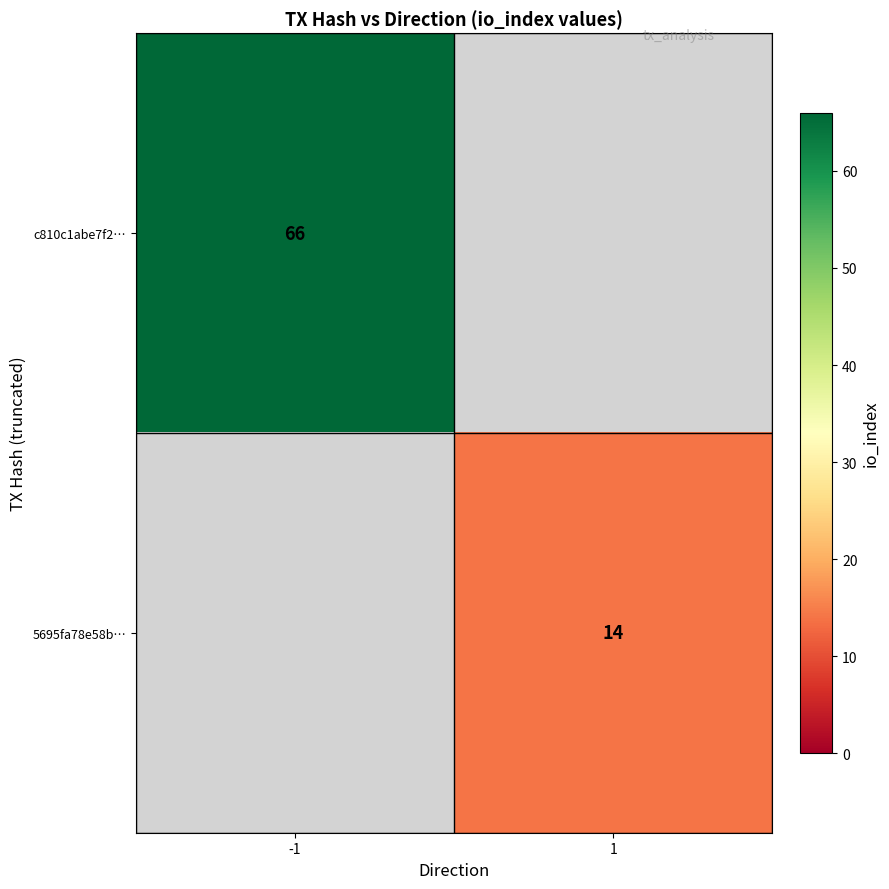

True or false: c810c1abe7f2… has a value of 66 at -1.

True